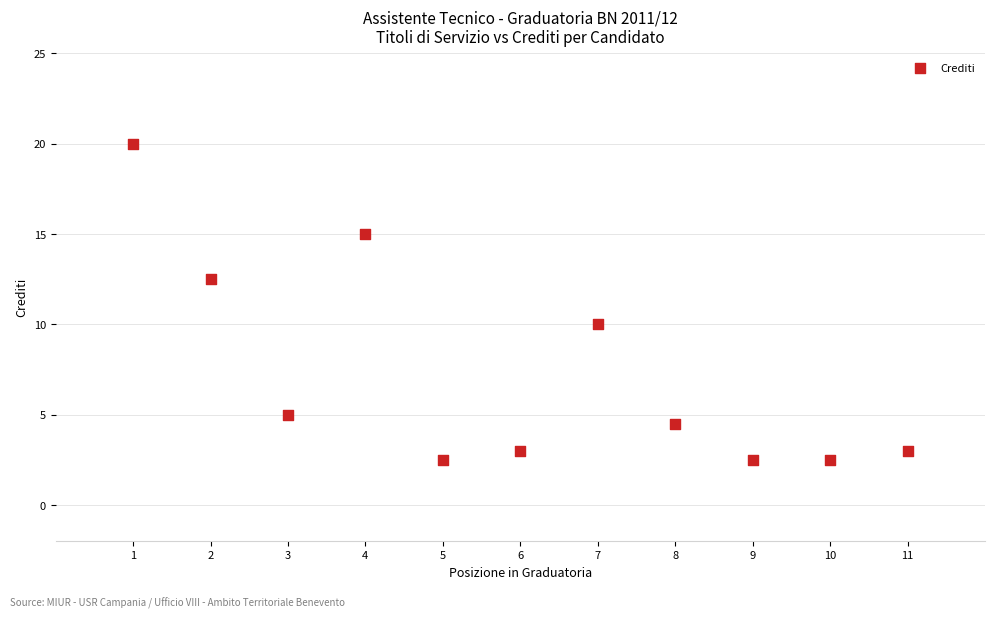

What is the range of Y values (max minus min)?

17.5